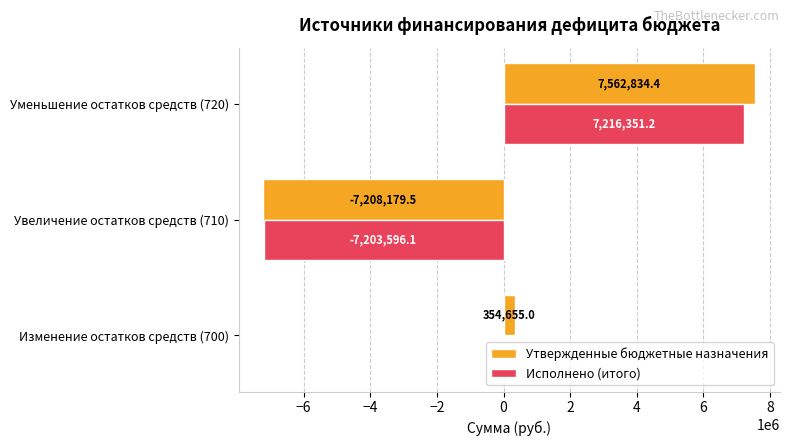

Which category has the highest value across all series?

Уменьшение остатков средств (720)